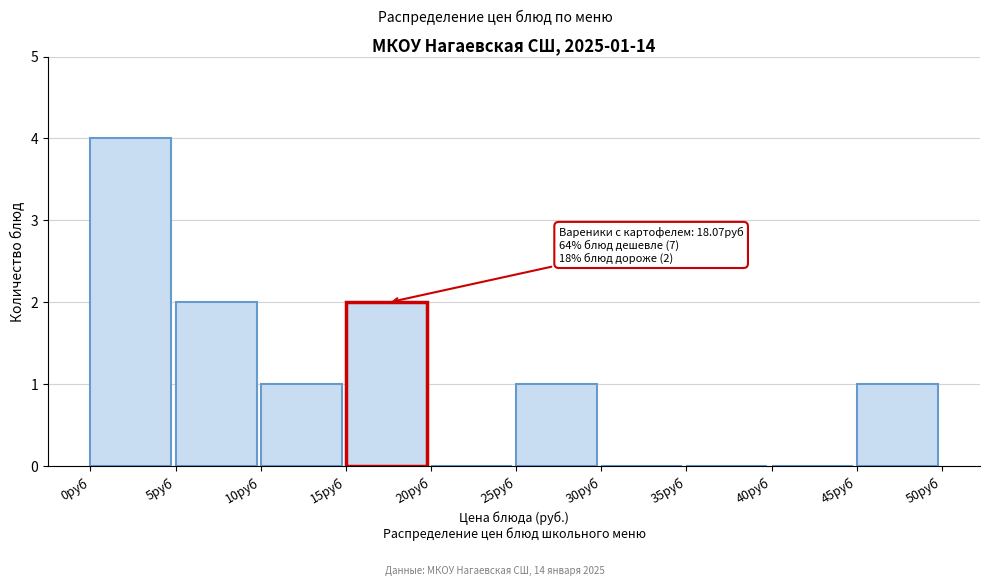

Which range on the x-axis has the tallest bar?

0 to 5